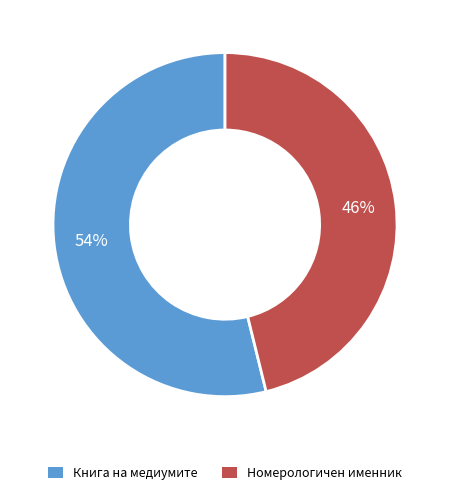

Is the sum of Номерологичен именник and Книга на медиумите greater than half?

Yes